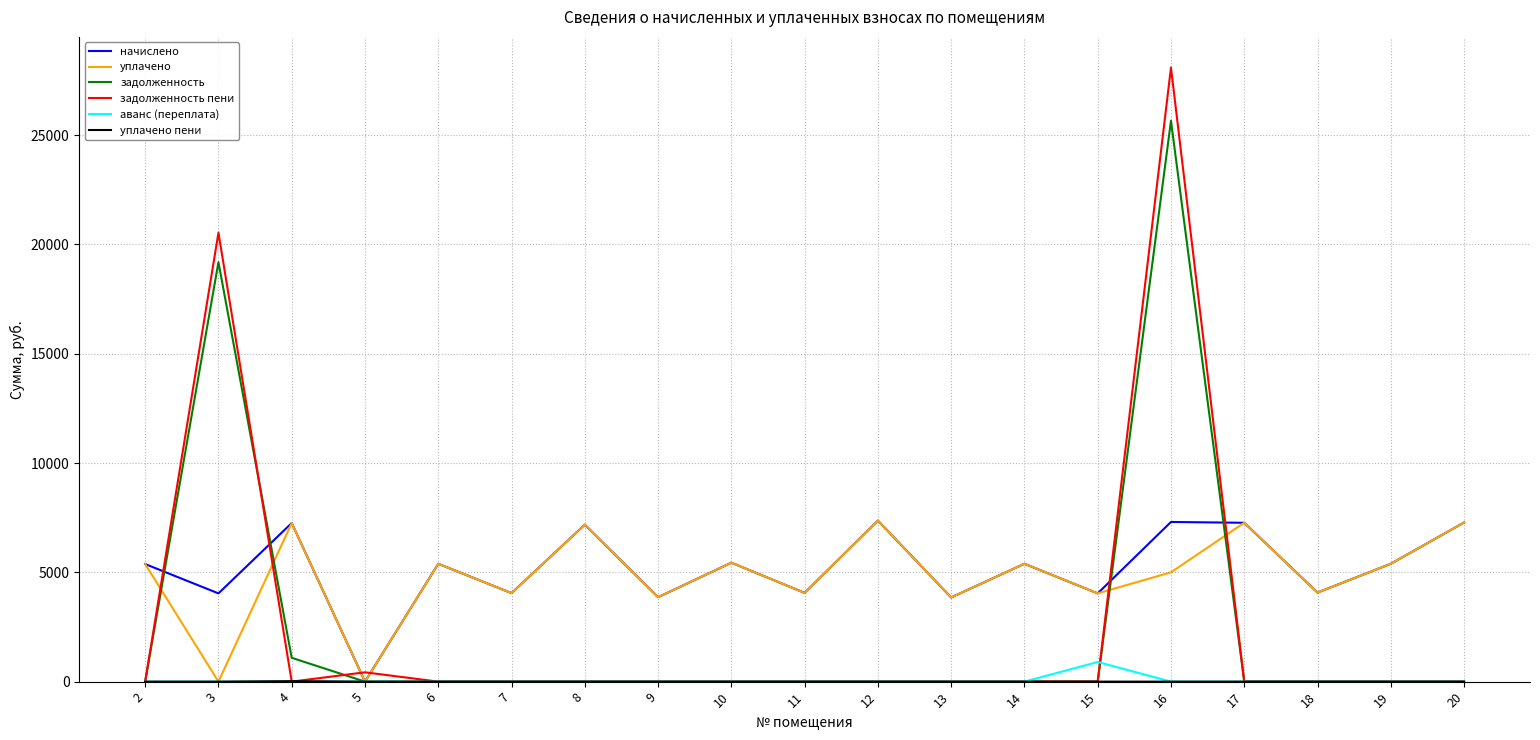

What is the difference between the highest and lowest values at 8?

7178.8